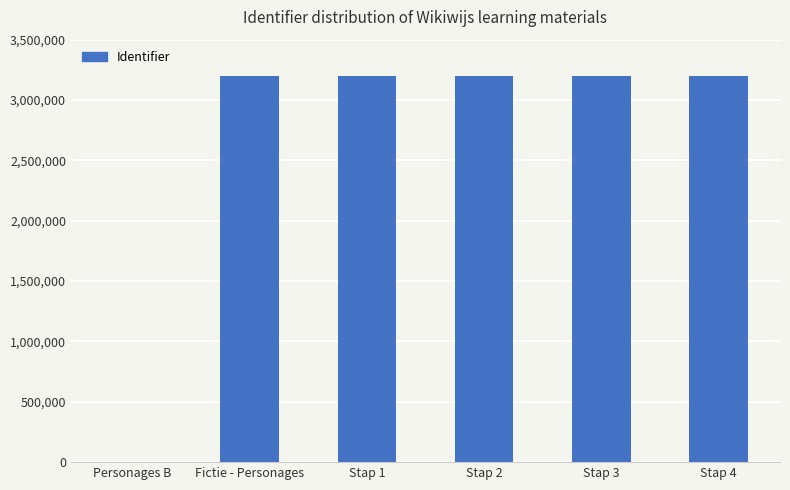

The value at Personages B is 0. True or false?

True